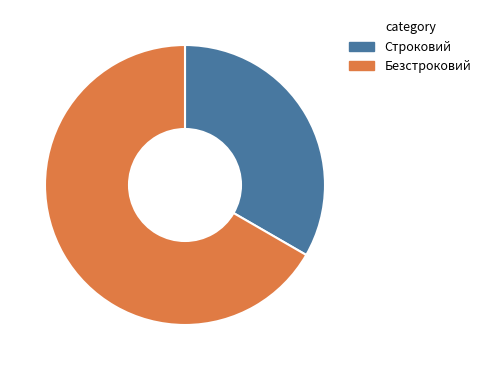

The Строковий slice represents 33% of the pie. True or false?

True